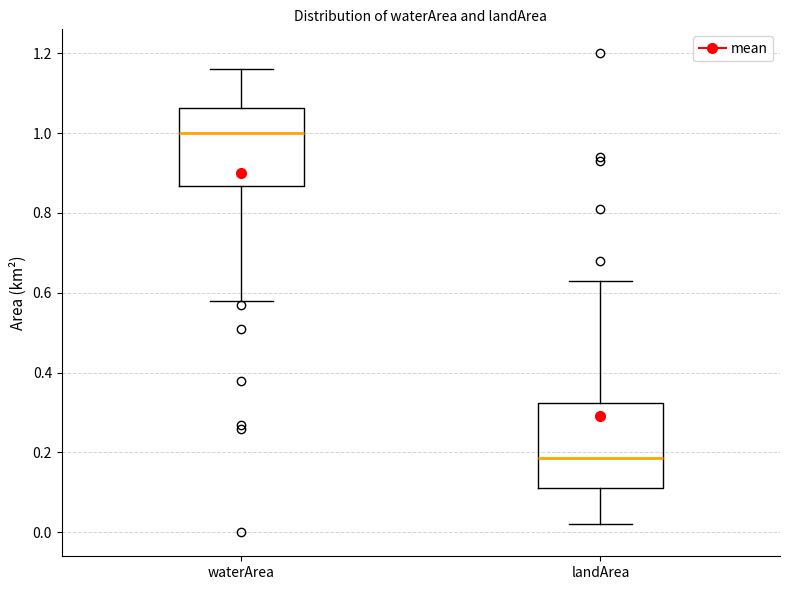

Reading left to right, transcribe this box plot: for each box, give where its median line is, the range the box spans, and where its two whiskers end, as read against the y-axis. The values are not printed on the chart, so give them approximately, as read against the axis.

waterArea: median 1.00, box 0.86 to 1.06, whiskers 0.58 to 1.16
landArea: median 0.18, box 0.12 to 0.32, whiskers 0.02 to 0.64